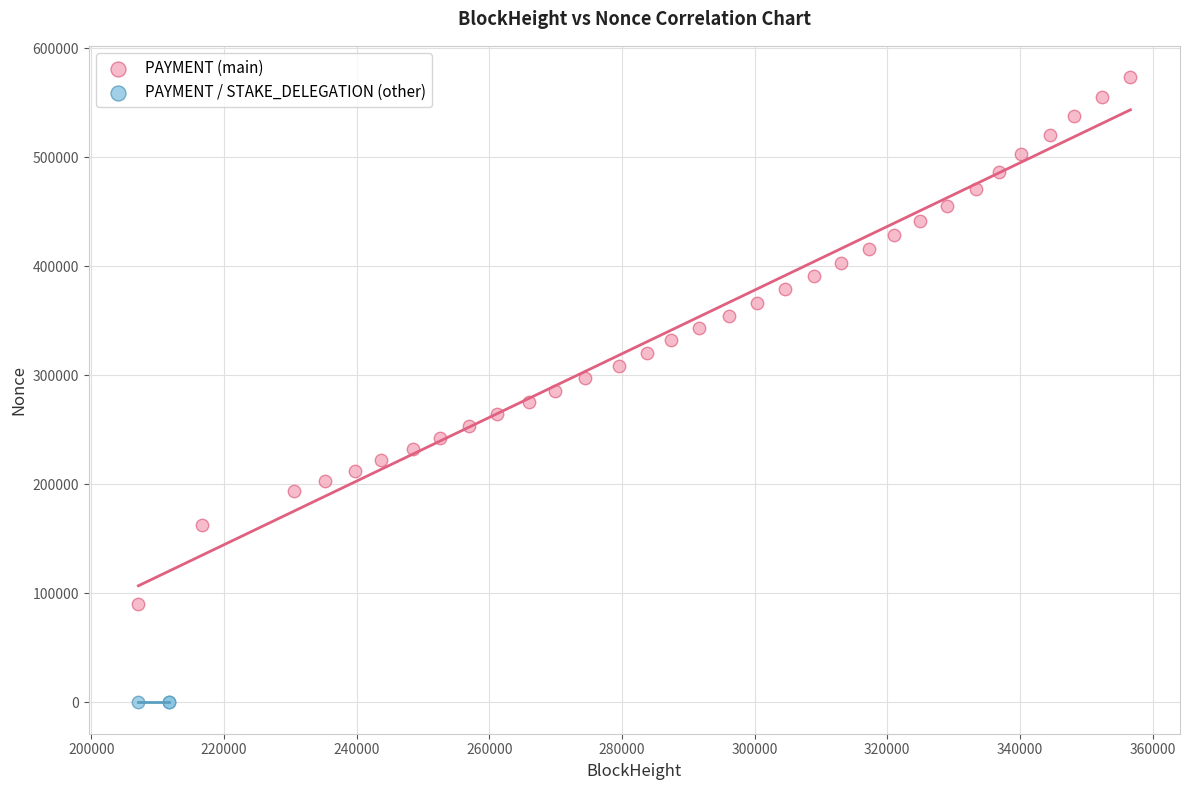

Which series contains the lowest Y value?

PAYMENT / STAKE_DELEGATION (other)